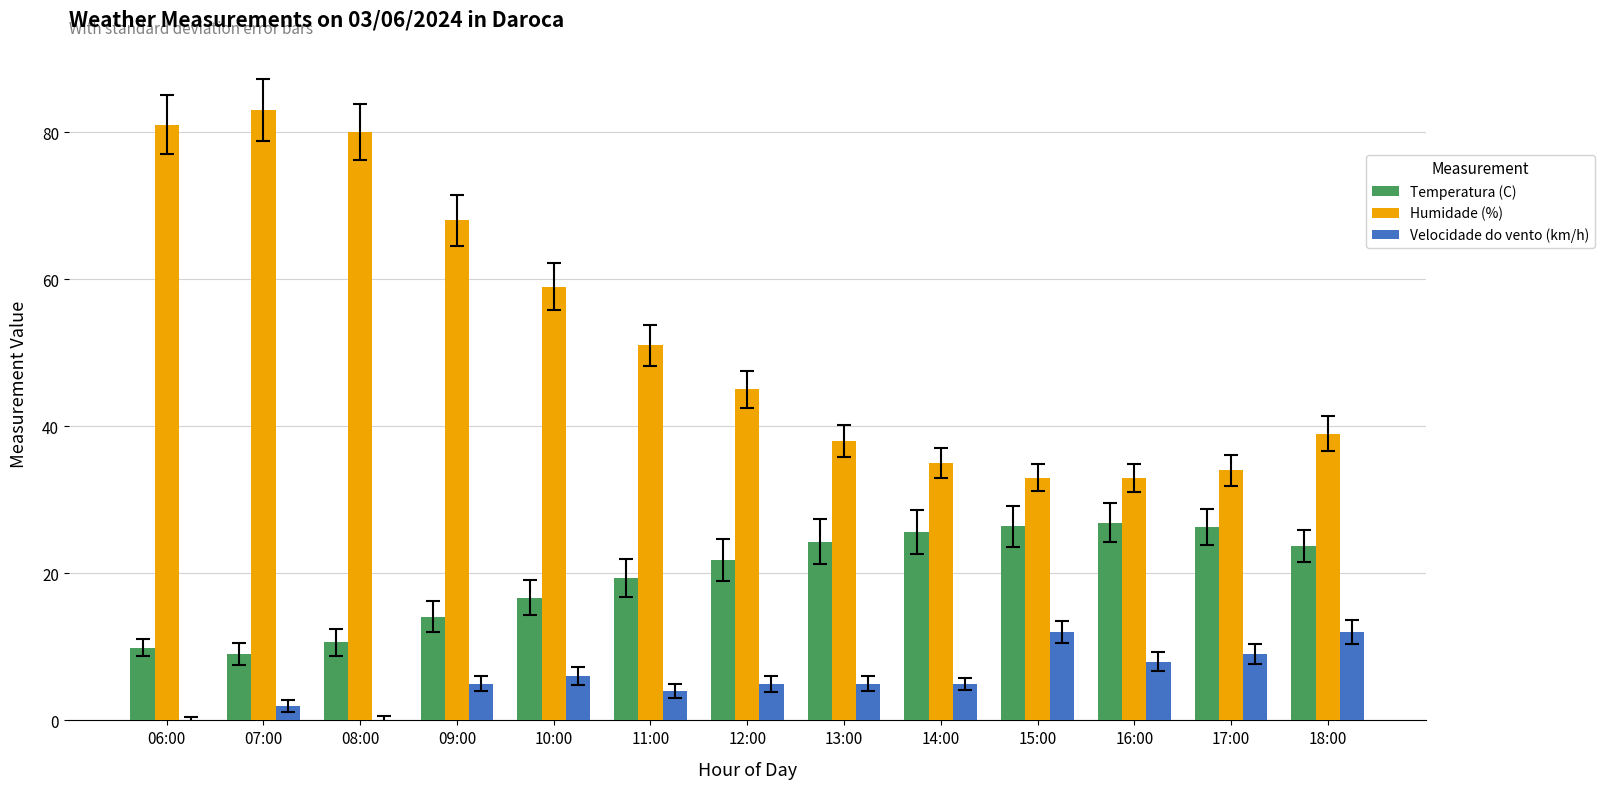

What is the total value across all series at 07:00?

94.0